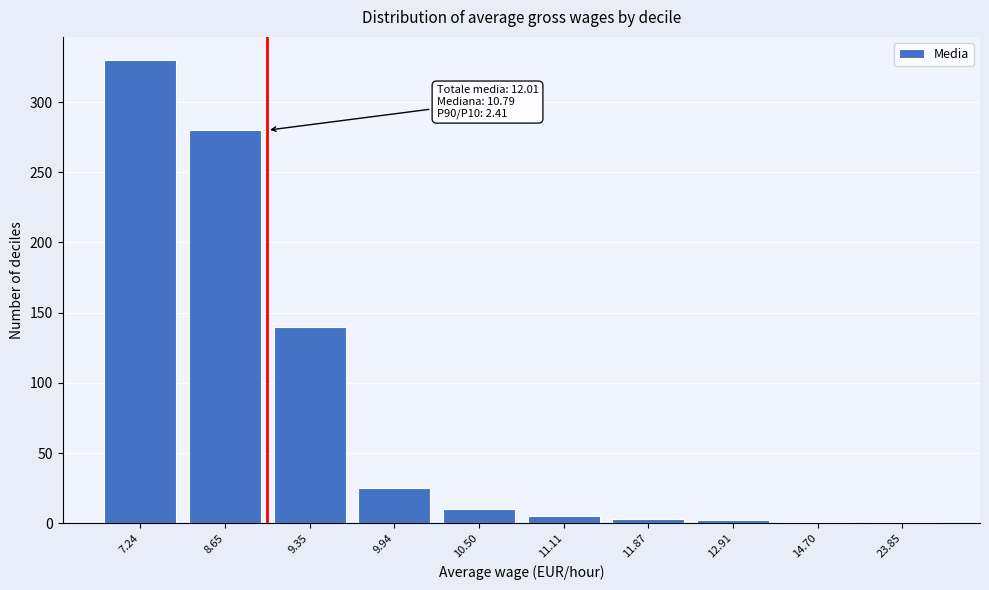

Where is the data nearest to the value 165?

9.35